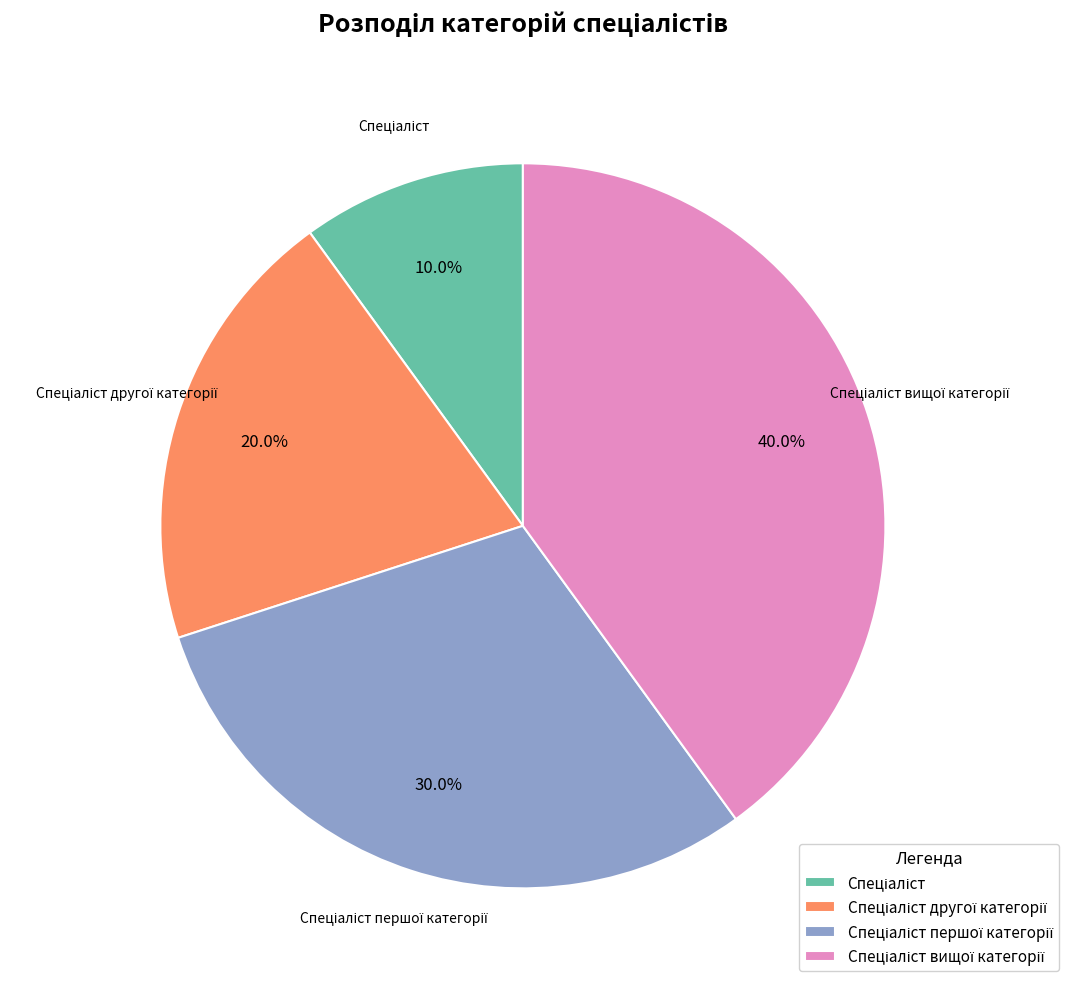

Is there a majority slice in this chart?

No